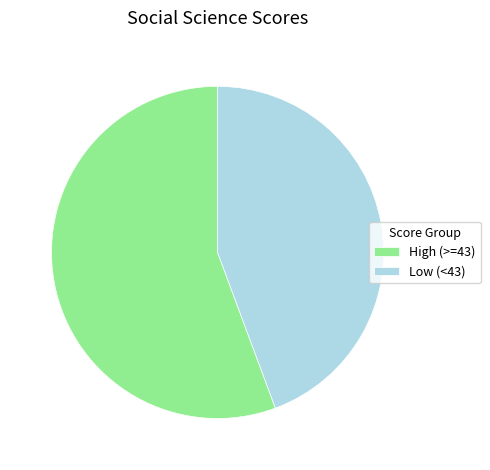

The High (>=43) slice represents 68% of the pie. True or false?

False